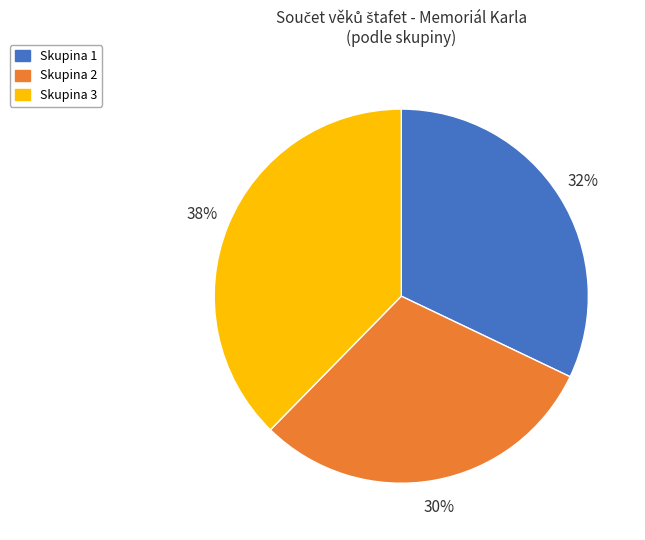

Is there any slice that represents more than half of the pie?

No